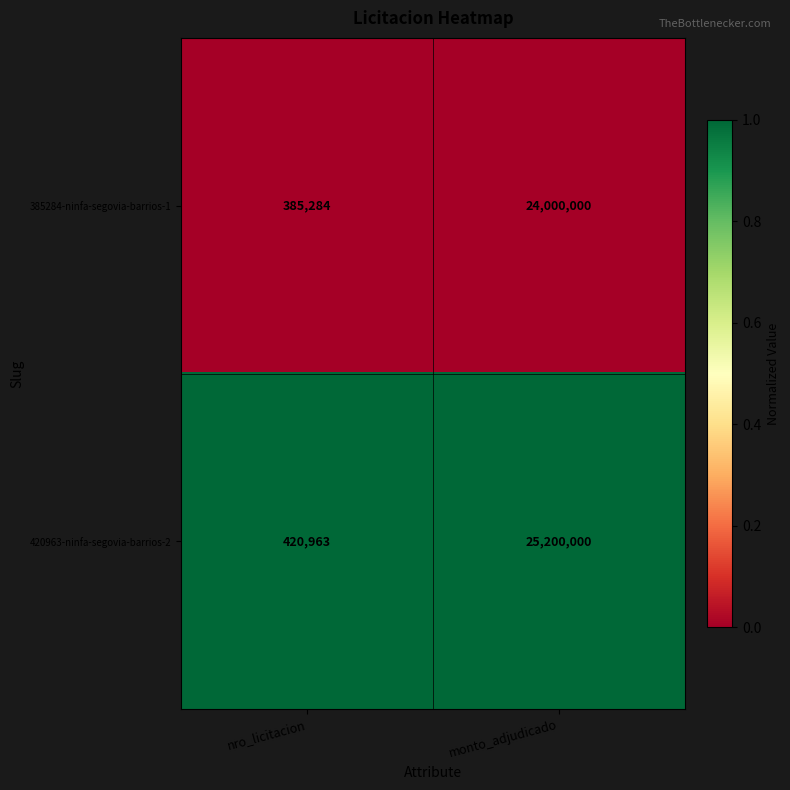

Which category has the highest value across all series?

monto_adjudicado